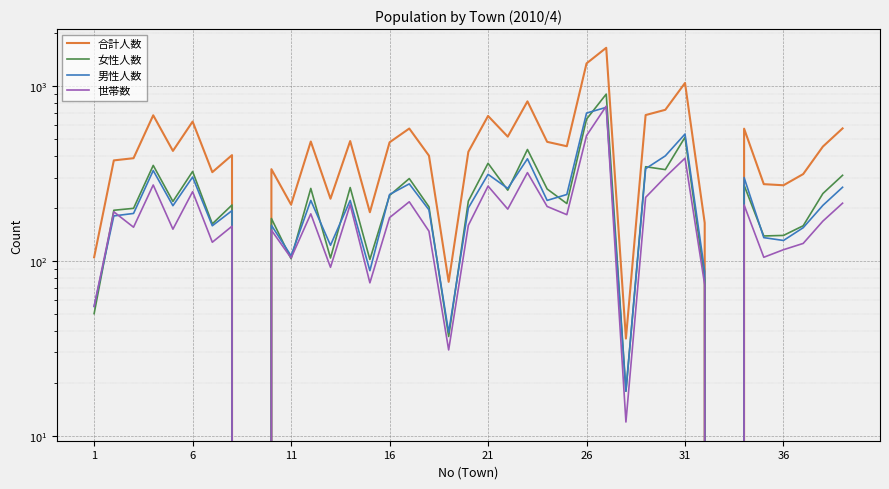

Which series ends up on top after the final intersection of 男性人数 and 世帯数?

男性人数